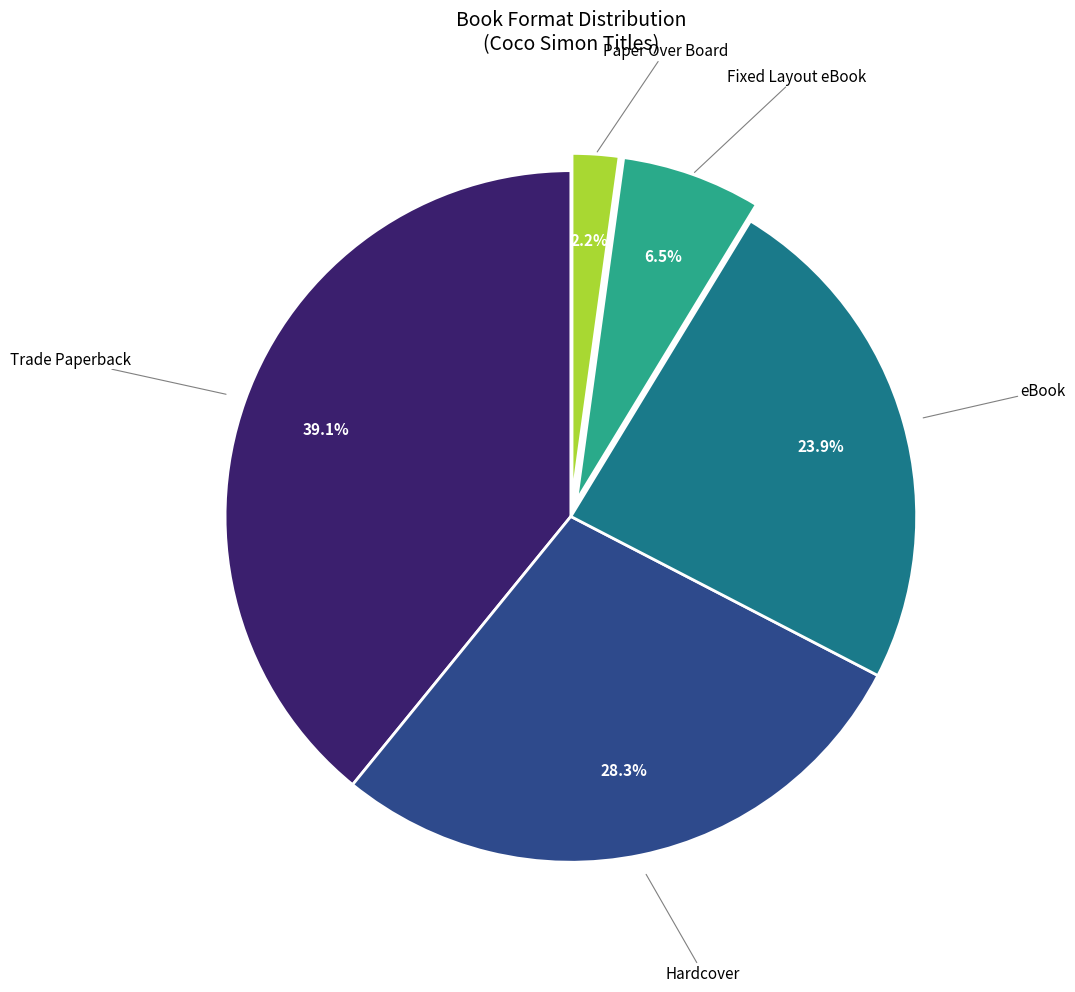

Is there a majority slice in this chart?

No